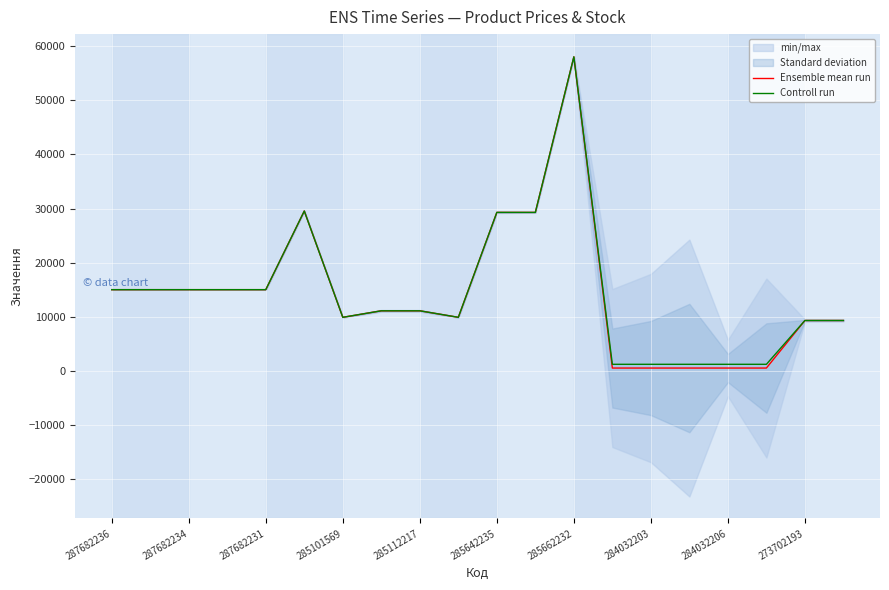

What is the sum of all Controll run values?

288094.4